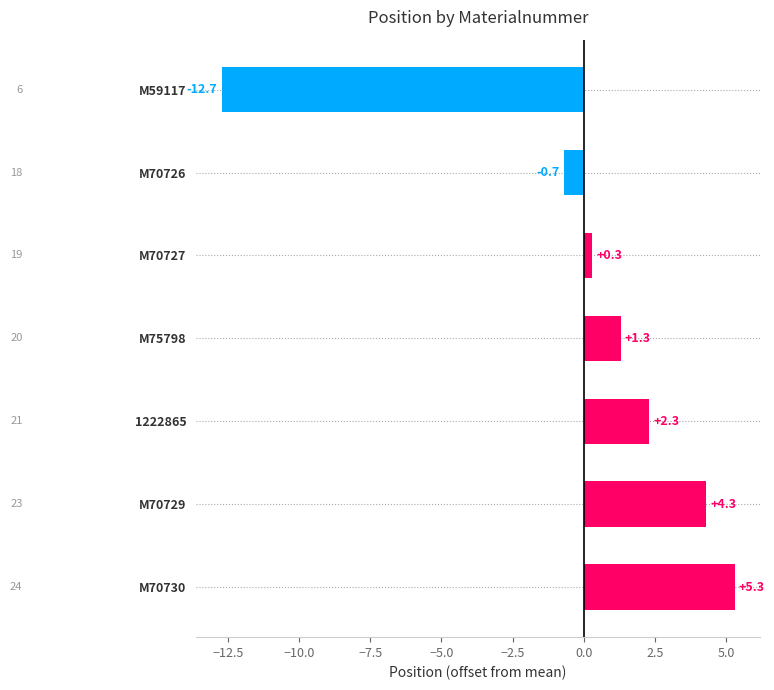

What is the change in value from M70726 to 1222865?

+3.0